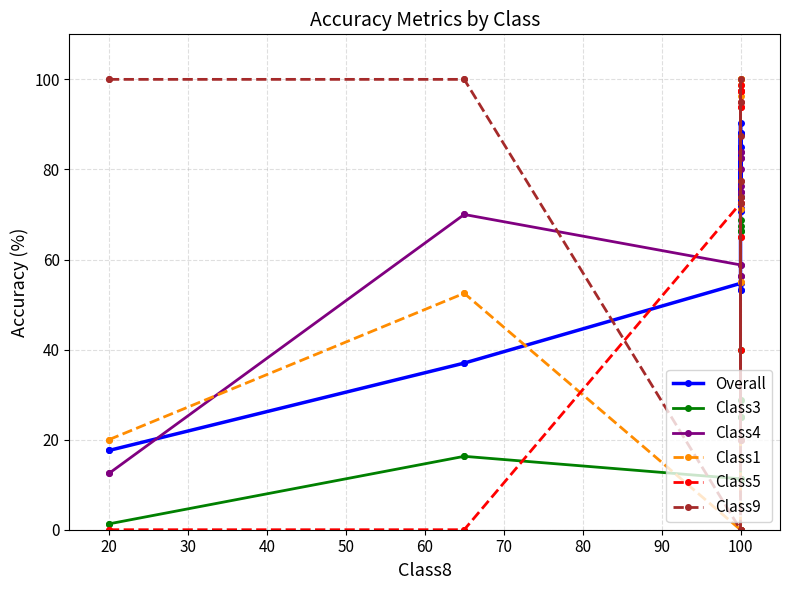

Is this an area chart (filled region under the line)?

No